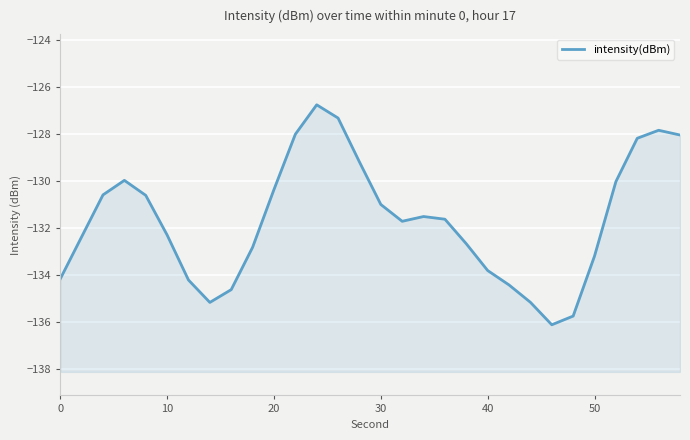

What is the maximum value shown in the chart?

-126.8